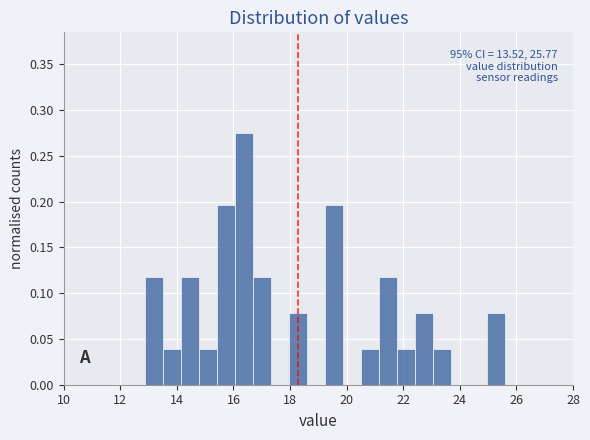

Read against the x-axis, roughly where is the centre of the tallest bar?

16.4